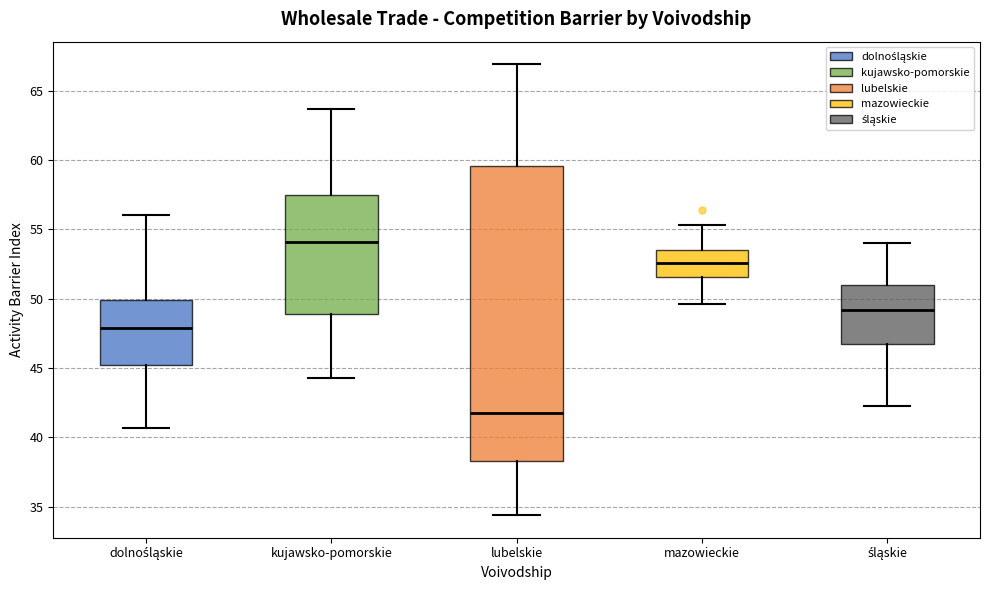

Where does the lower whisker of the box for dolnośląskie end on the y-axis? The values are not printed on the chart, so give them approximately, as read against the axis.

40.5